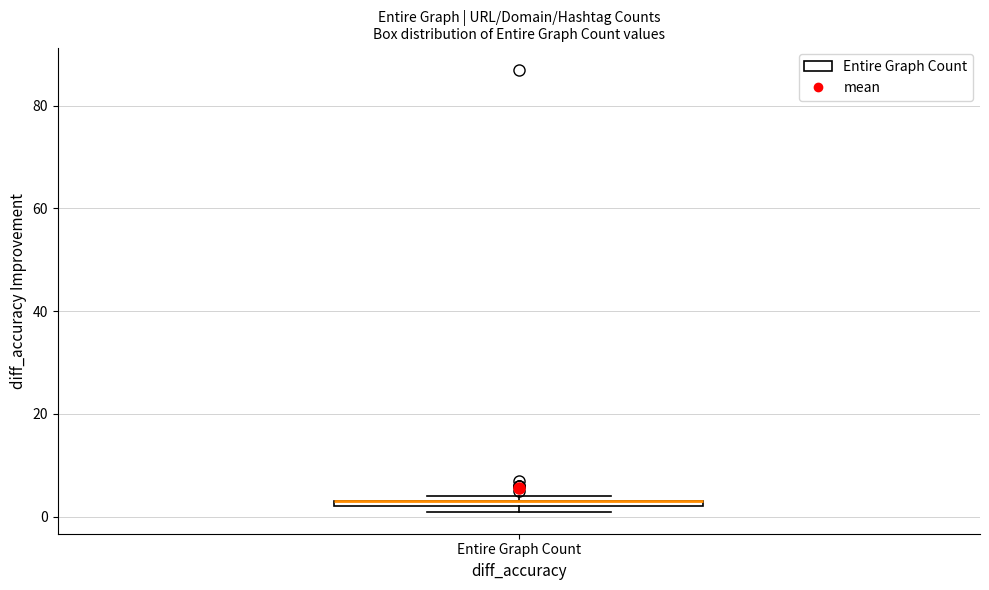

Where is the upper edge of the box for Entire Graph Count on the y-axis? The values are not printed on the chart, so give them approximately, as read against the axis.

4